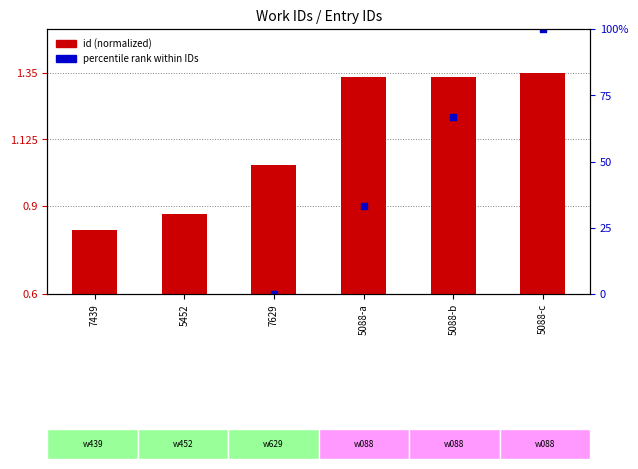

What are all the series names shown in the legend?

id (normalized), percentile rank within IDs